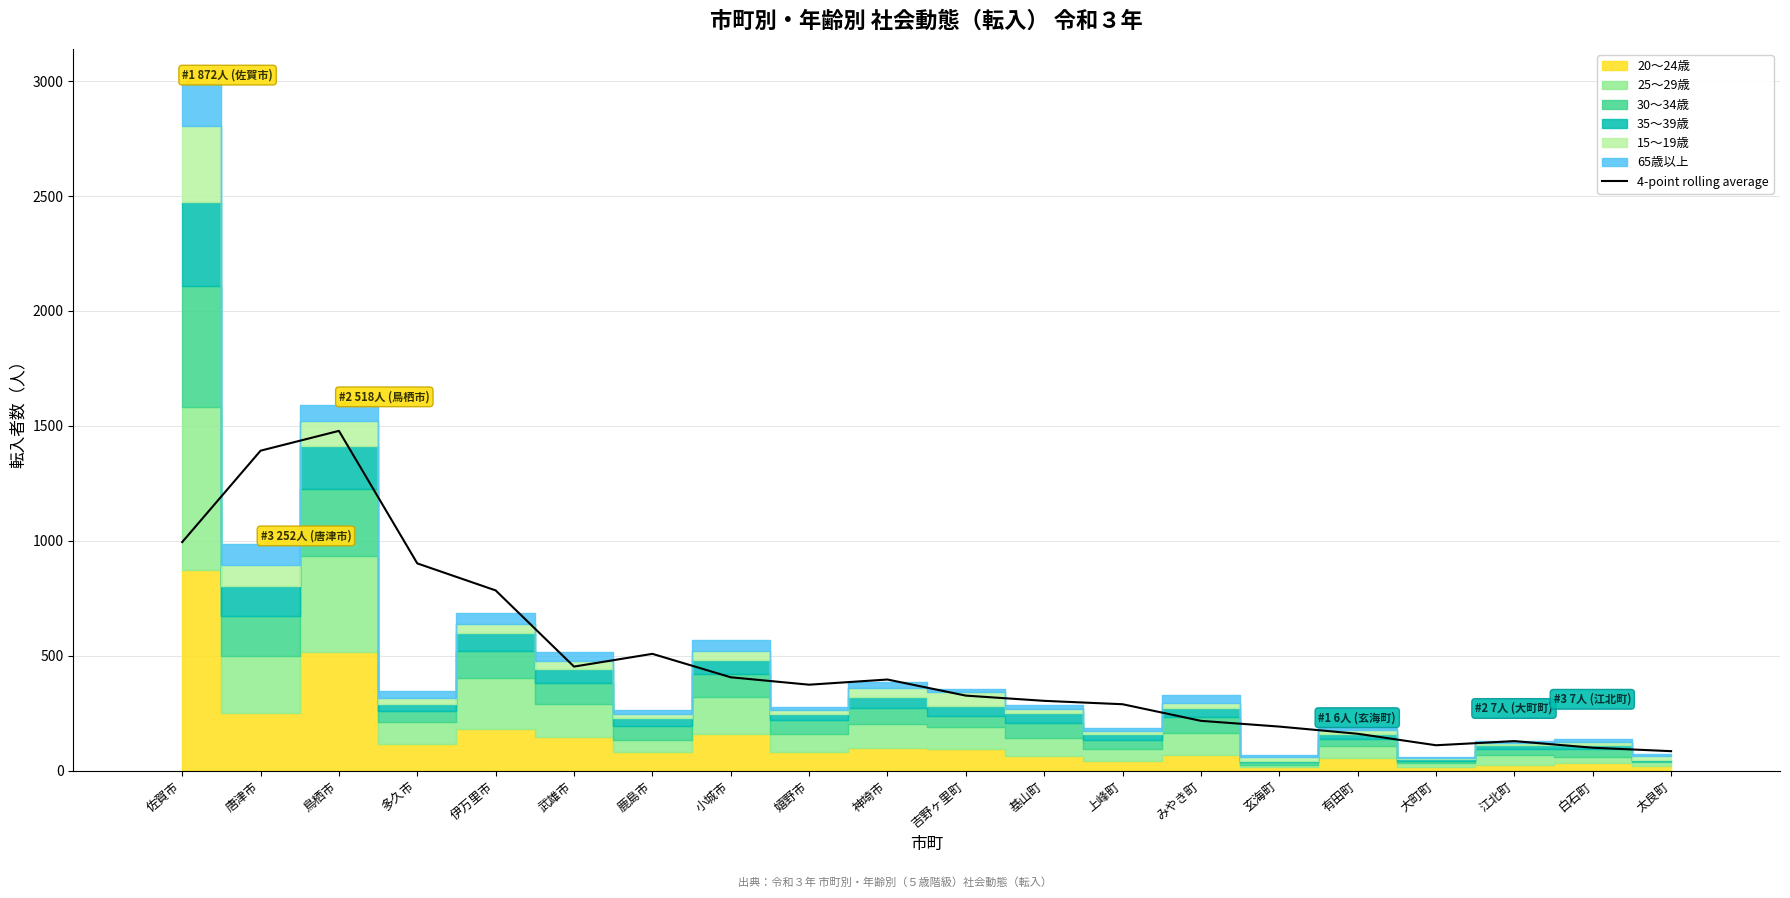

Between 太良町 and 嬉野市, which is larger?

嬉野市